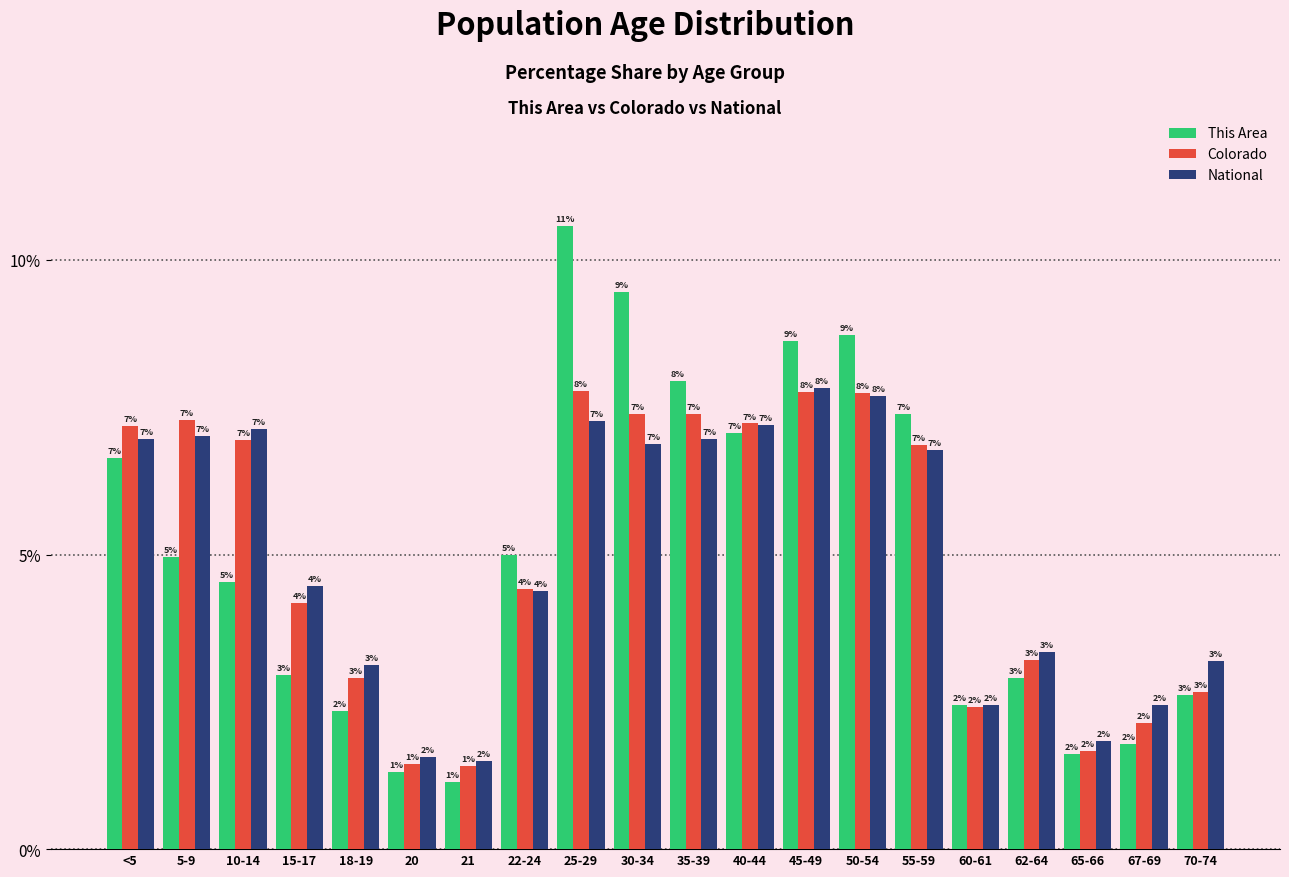

Which label corresponds to the smallest value in the chart?

21